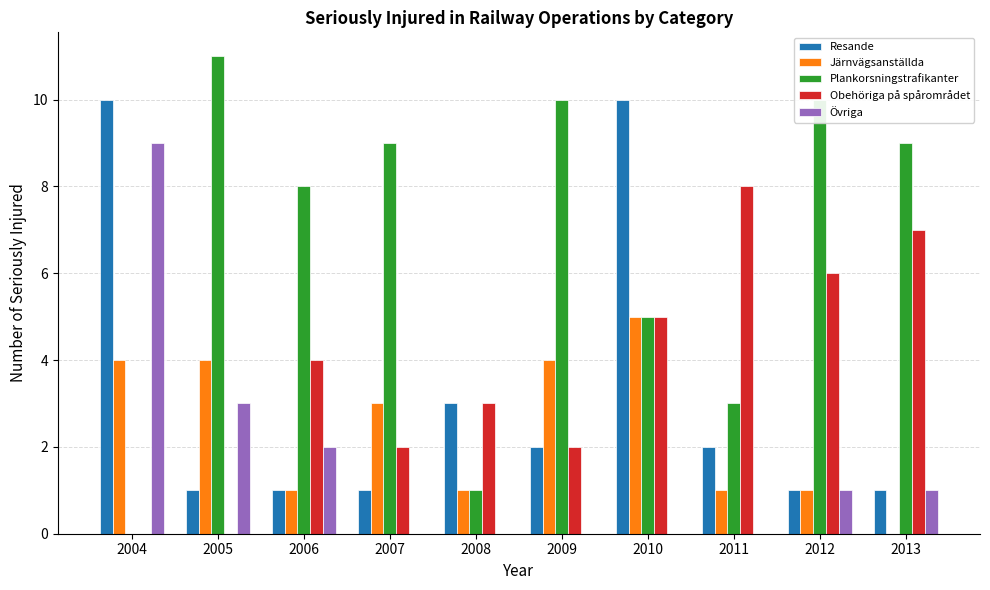

What is the greatest value displayed?

11